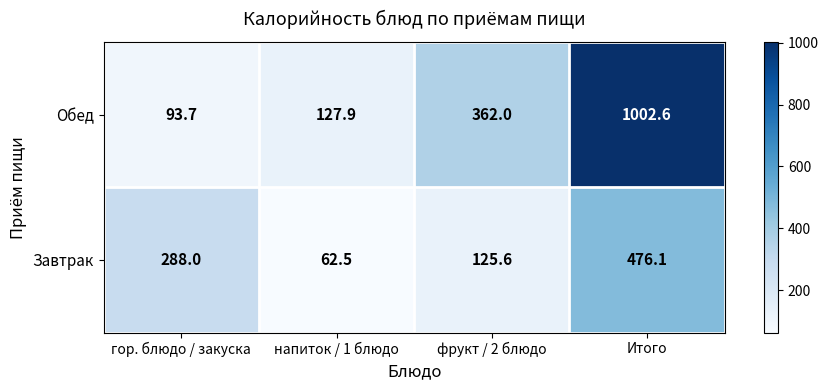

Is it true that Завтрак equals 37.8 at фрукт / 2 блюдо?

False